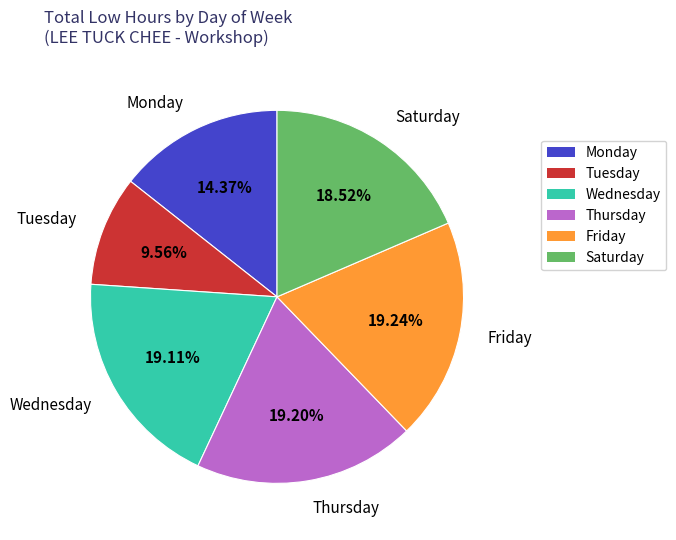

Is there any slice that represents more than half of the pie?

No